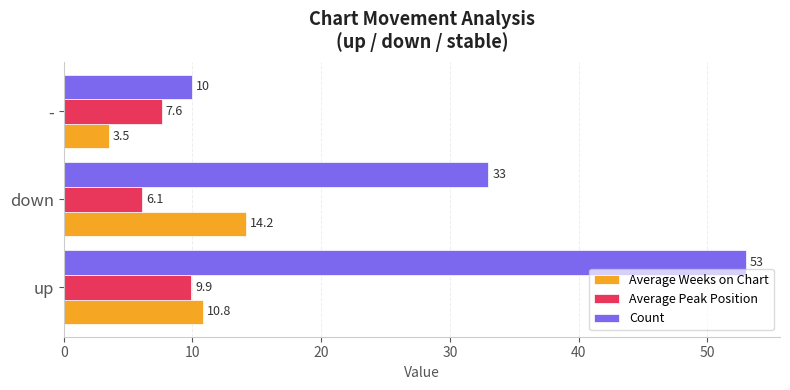

How many distinct data groups are displayed?

3